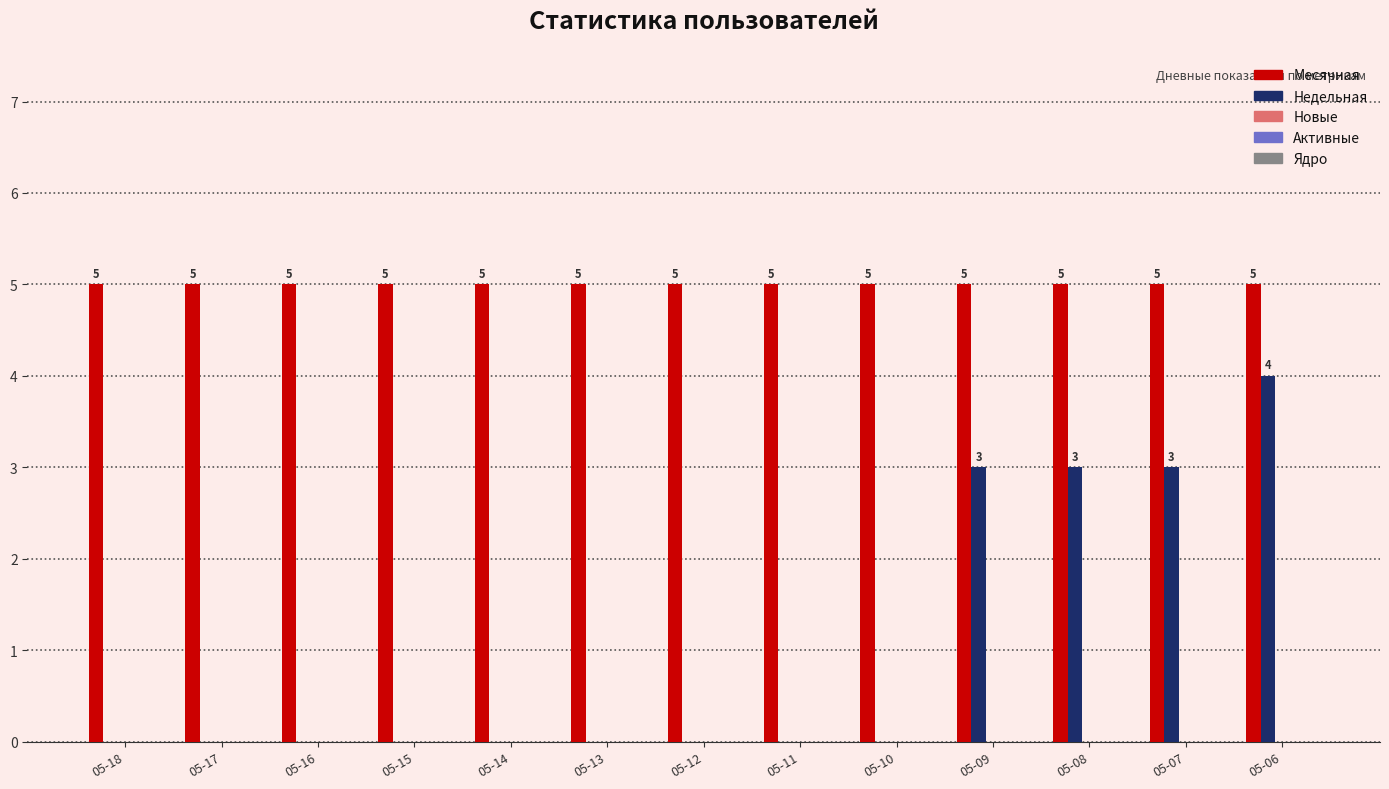

True or false: Недельная has a value of 0 at 05-10.

True